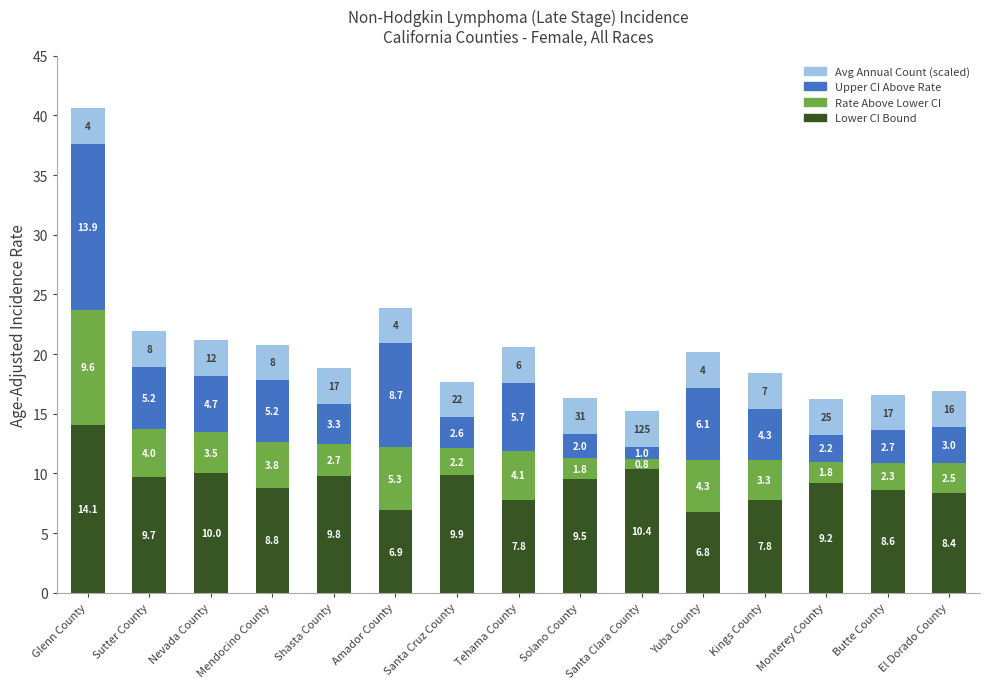

What is the difference between the maximum and minimum values in the Lower CI Bound series?

7.3